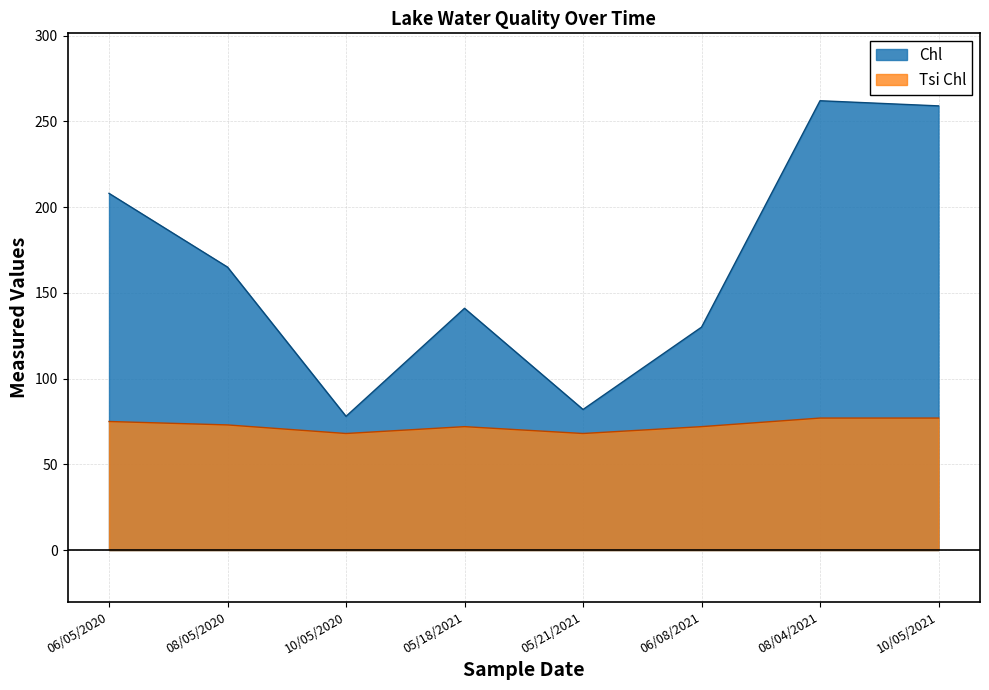

What is the label of the 7th point from the left?

08/04/2021